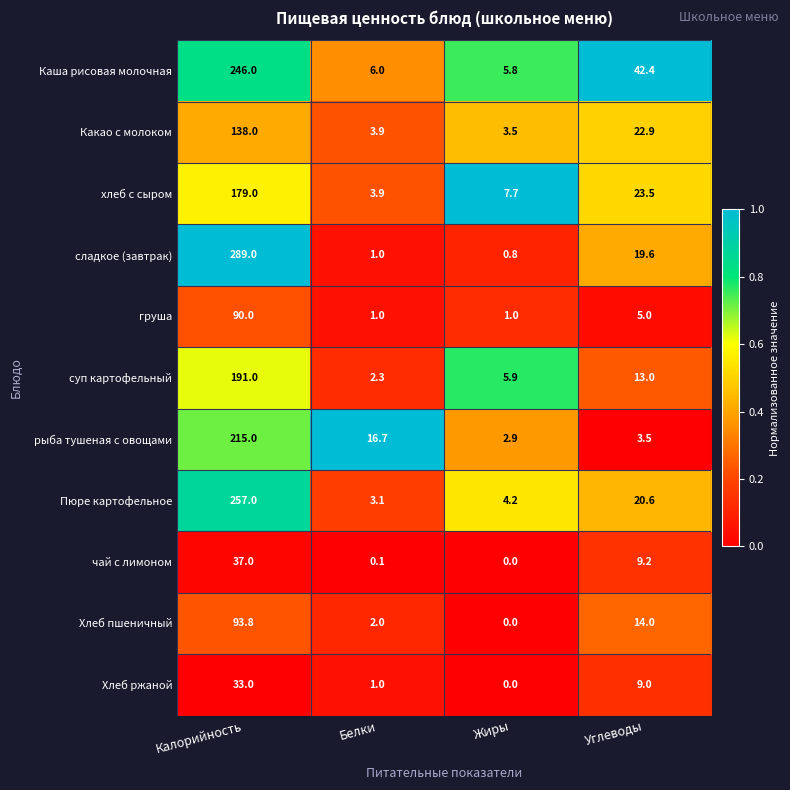

How many series are shown in this chart?

11